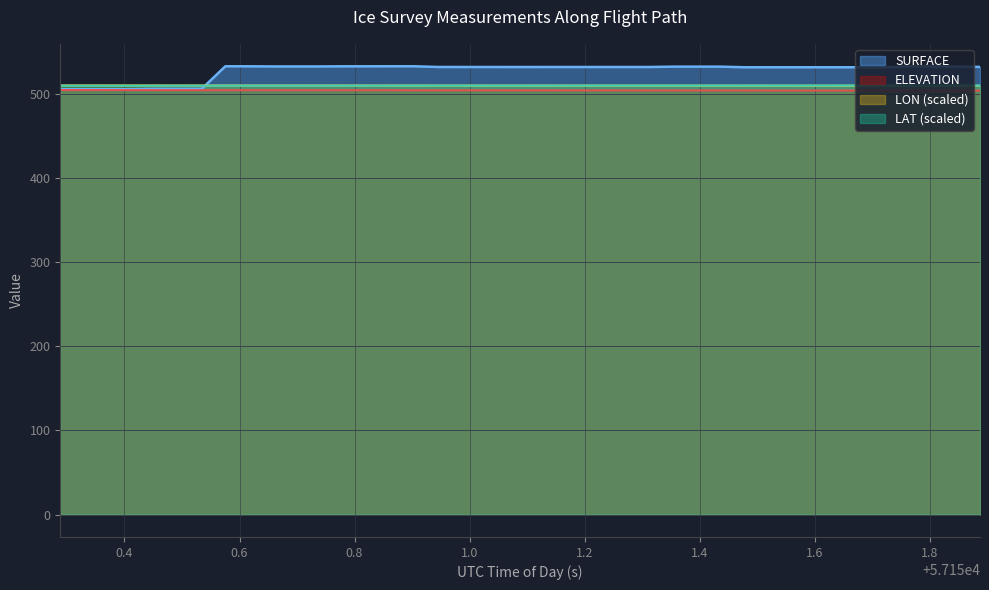

What is the difference between the maximum and second lowest values in the ELEVATION series?

0.6